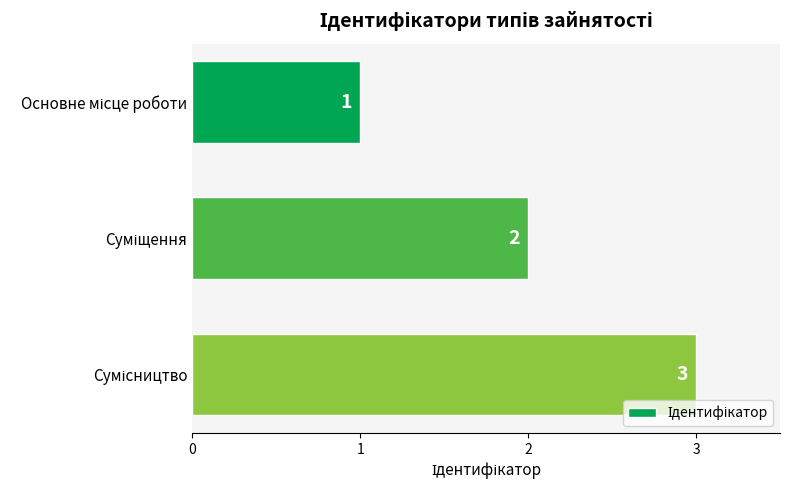

What is the value of the 1st bar from the top?

1